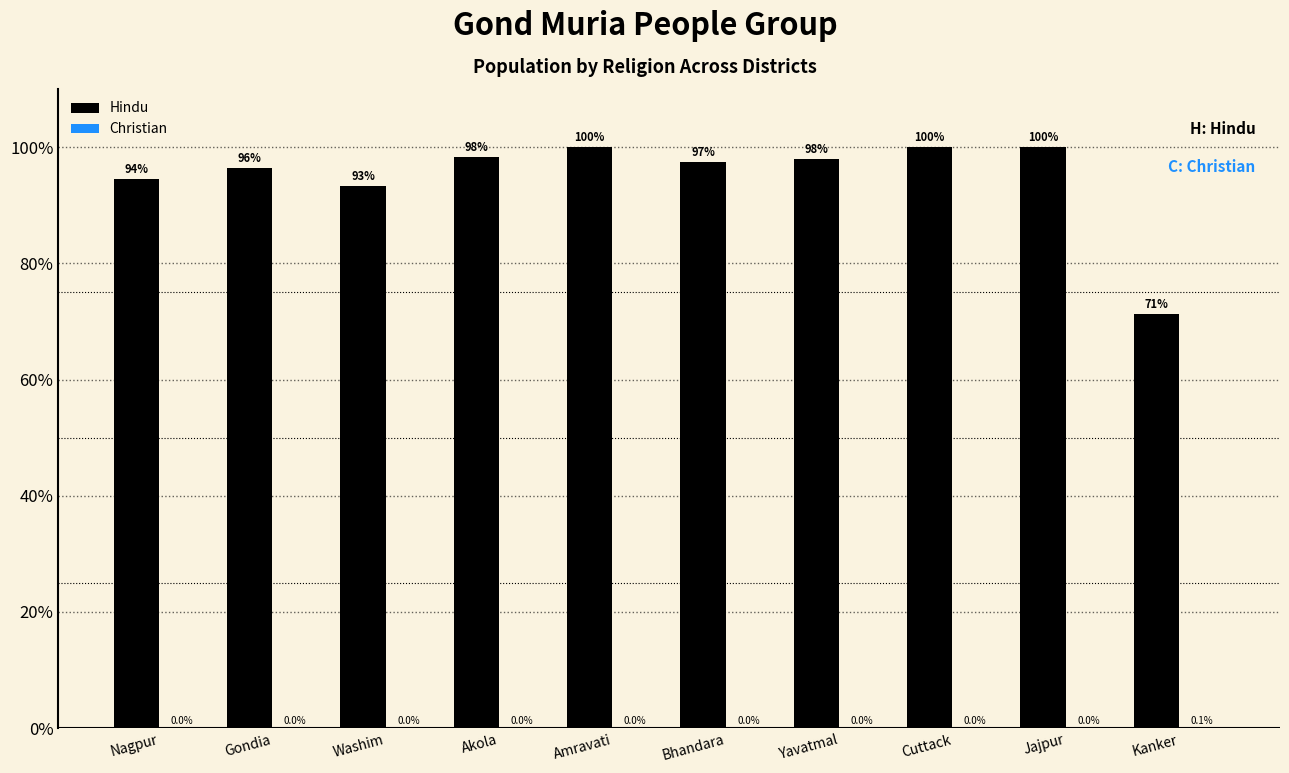

What is the maximum value for Hindu?

100.0